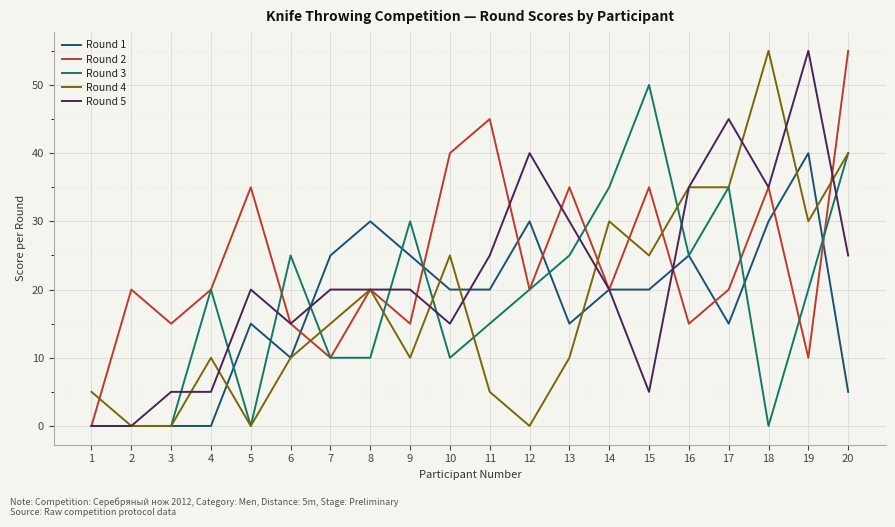

Which series changed the most between 2 and 15?

Round 3